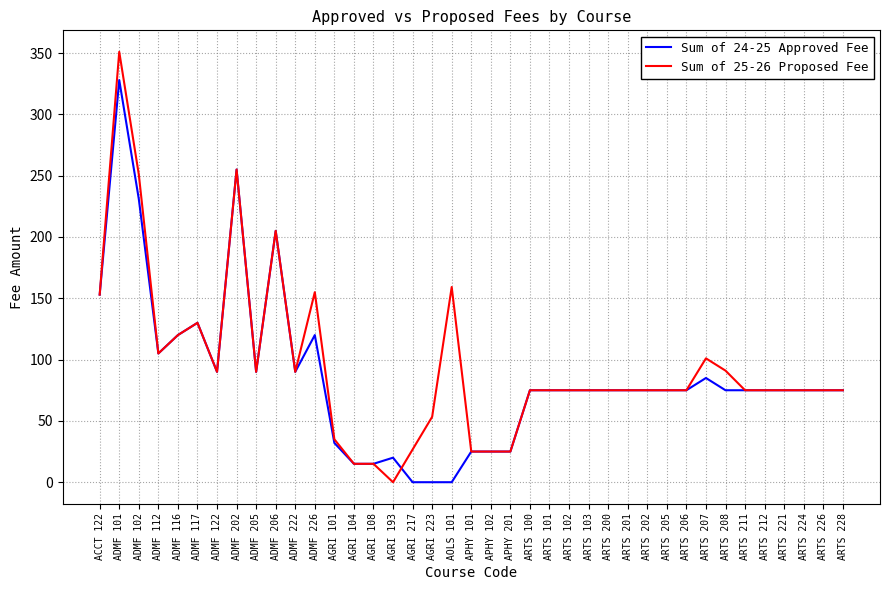

What is the spread (max minus min) of values at ARTS 208?

16.0